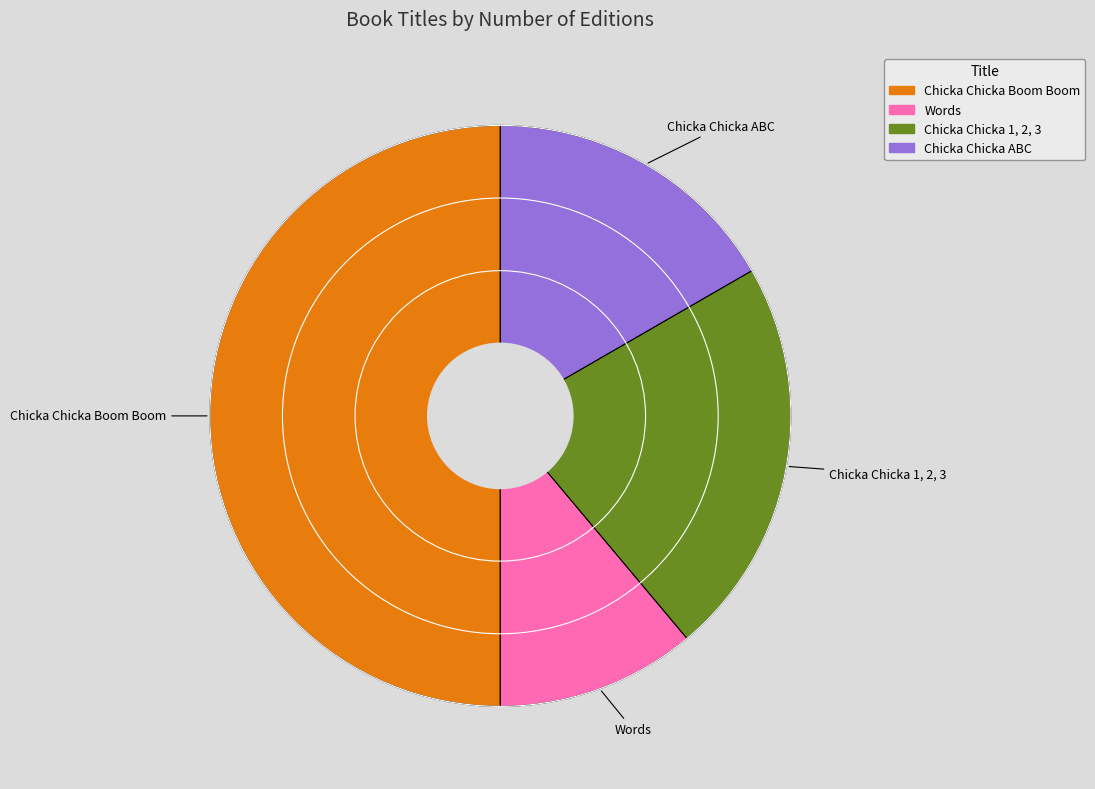

Rank the categories by value from lowest to highest.

Words, Chicka Chicka ABC, Chicka Chicka 1, 2, 3, Chicka Chicka Boom Boom